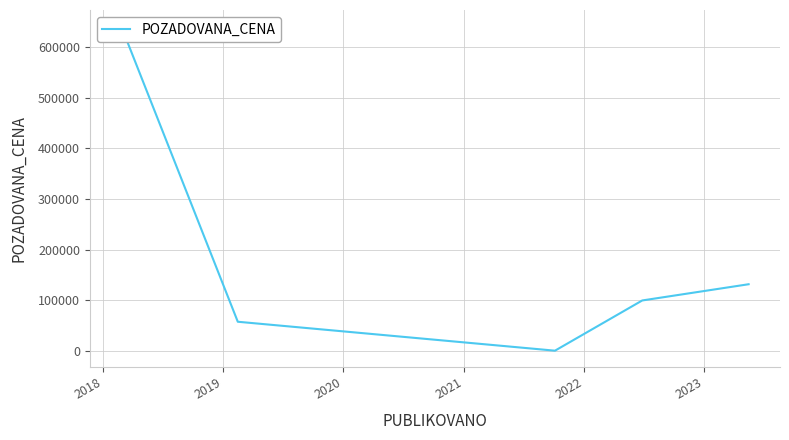

How many lines are shown in the chart?

1